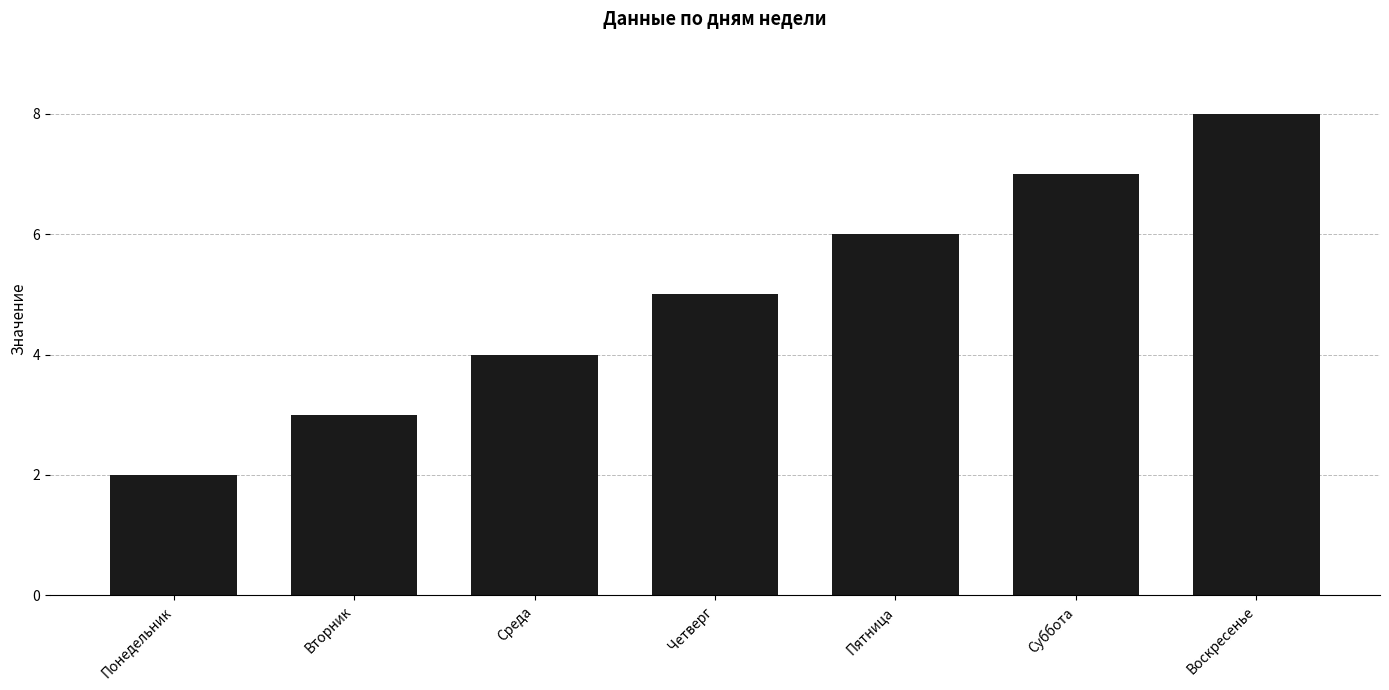

What is the change in value from Вторник to Воскресенье?

+5